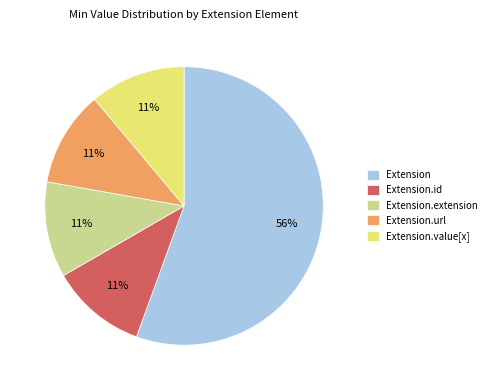

The Extension.id slice represents 11% of the pie. True or false?

True